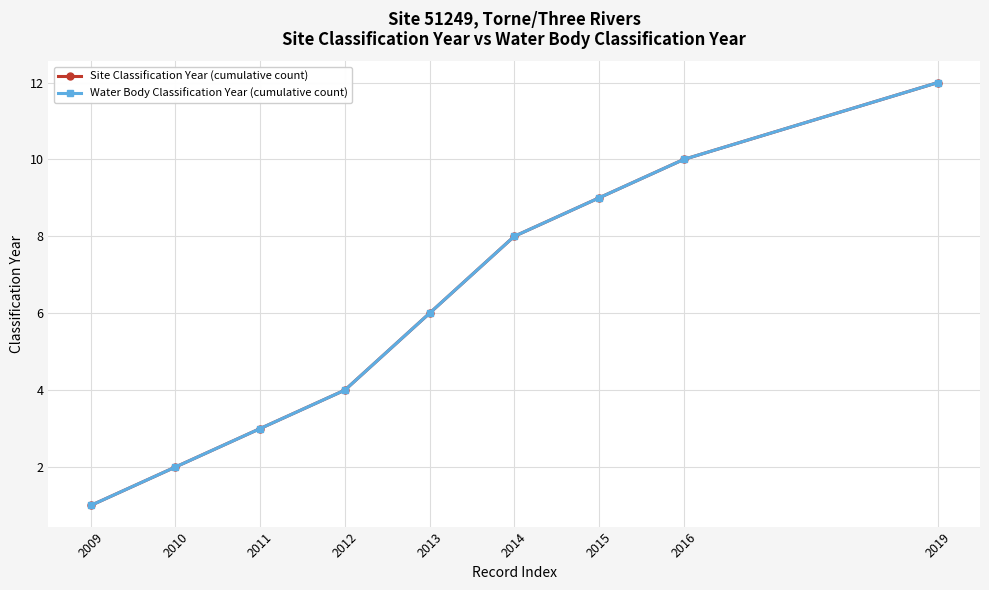

True or false: Site Classification Year (cumulative count) and Water Body Classification Year (cumulative count) cross at least once.

False